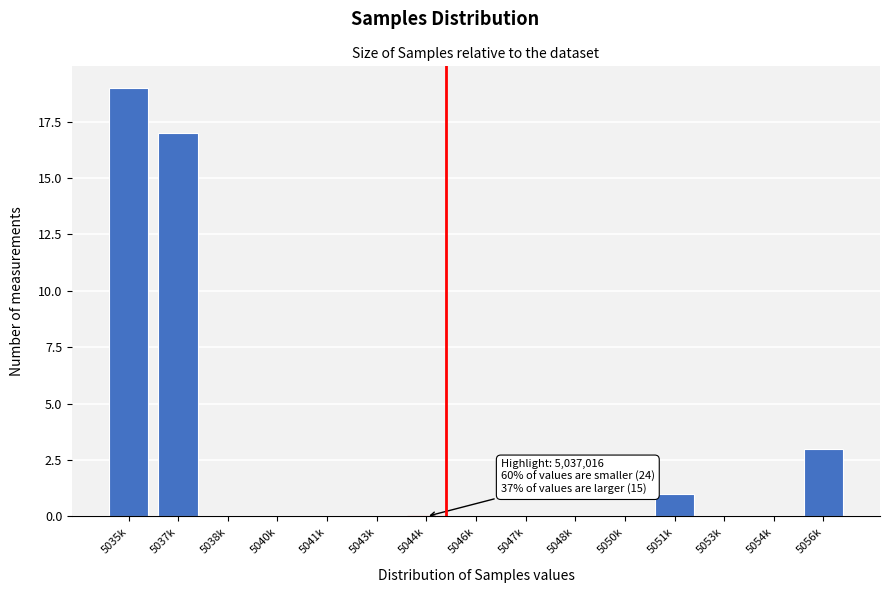

Reading right to left, extract all data points from this chart.

5056k=3	5054k=0	5053k=0	5051k=1	5050k=0	5048k=0	5047k=0	5046k=0	5044k=0	5043k=0	5041k=0	5040k=0	5038k=0	5037k=17	5035k=19